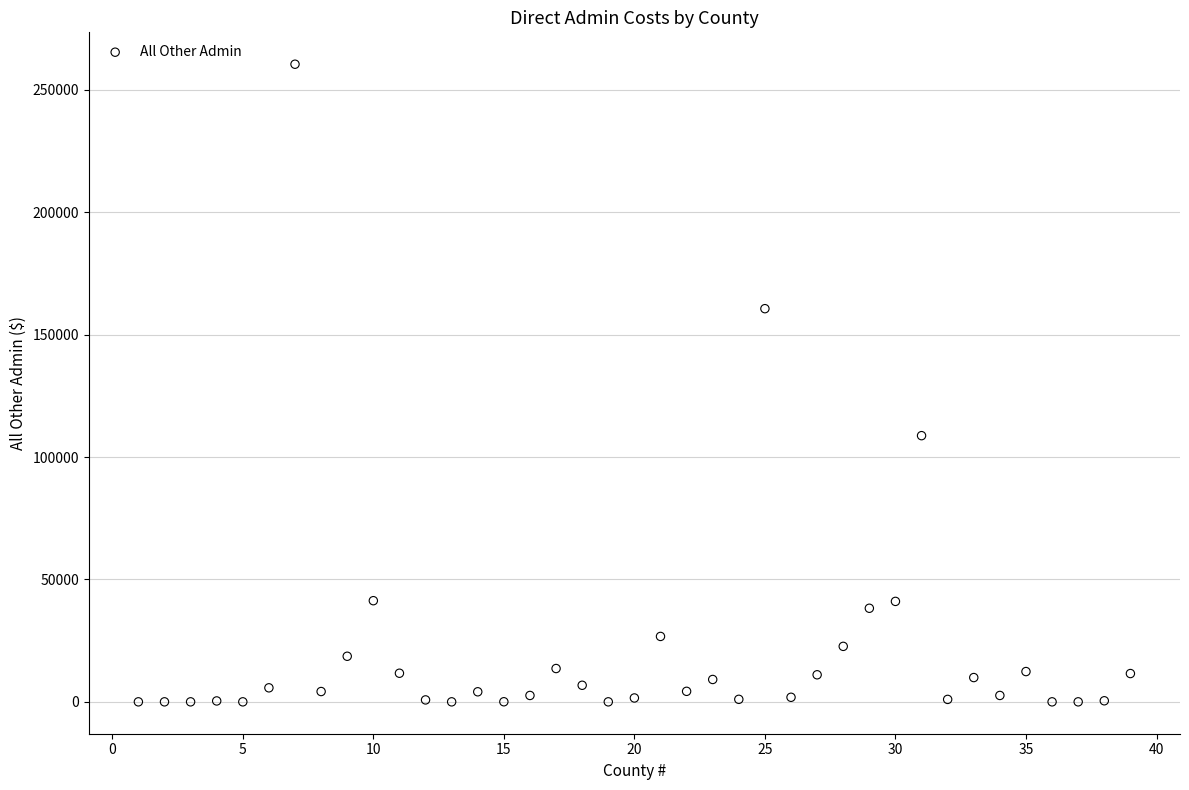

What is the range of Y values (max minus min)?

260458.5